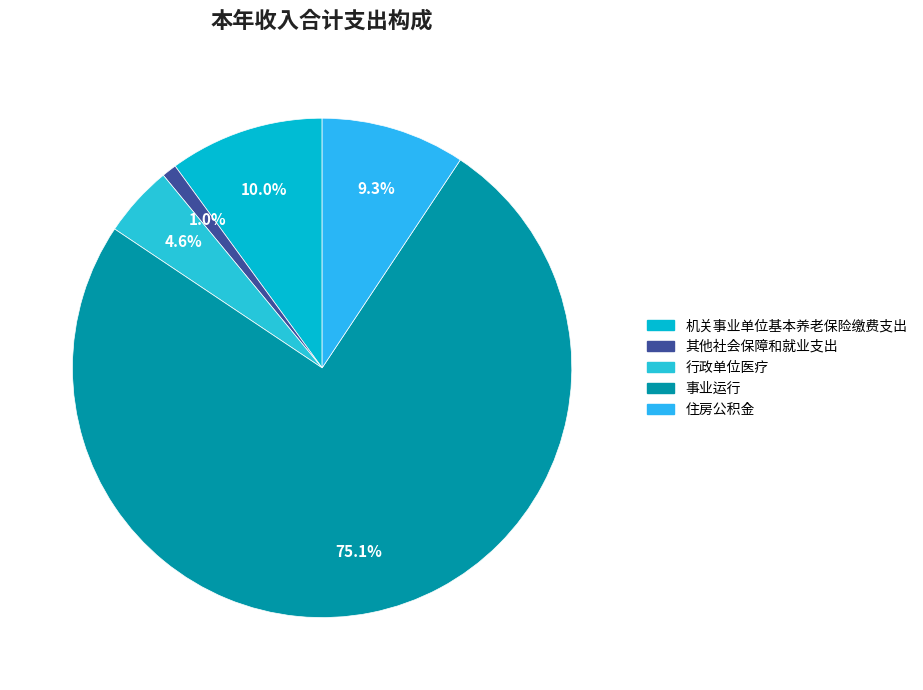

Is the sum of 住房公积金 and 其他社会保障和就业支出 greater than half?

No